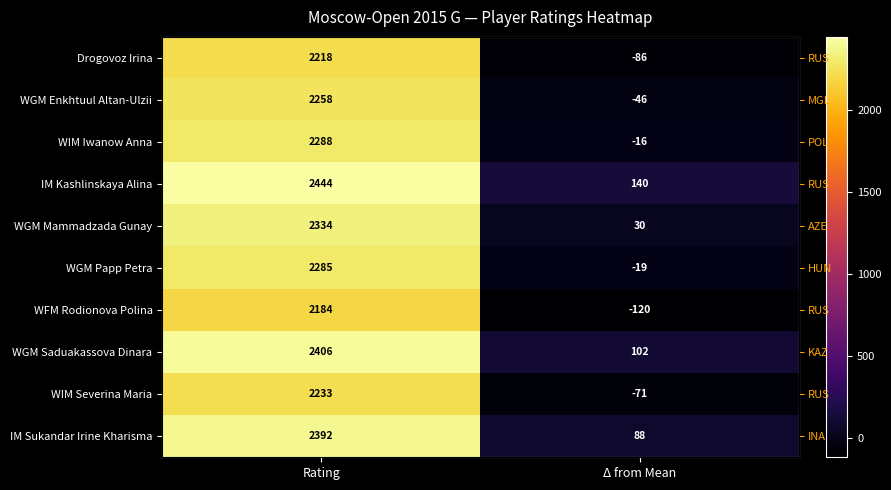

Rank the series at Δ from Mean from highest to lowest value.

IM Kashlinskaya Alina, WGM Saduakassova Dinara, IM Sukandar Irine Kharisma, WGM Mammadzada Gunay, WIM Iwanow Anna, WGM Papp Petra, WGM Enkhtuul Altan-Ulzii, WIM Severina Maria, Drogovoz Irina, WFM Rodionova Polina